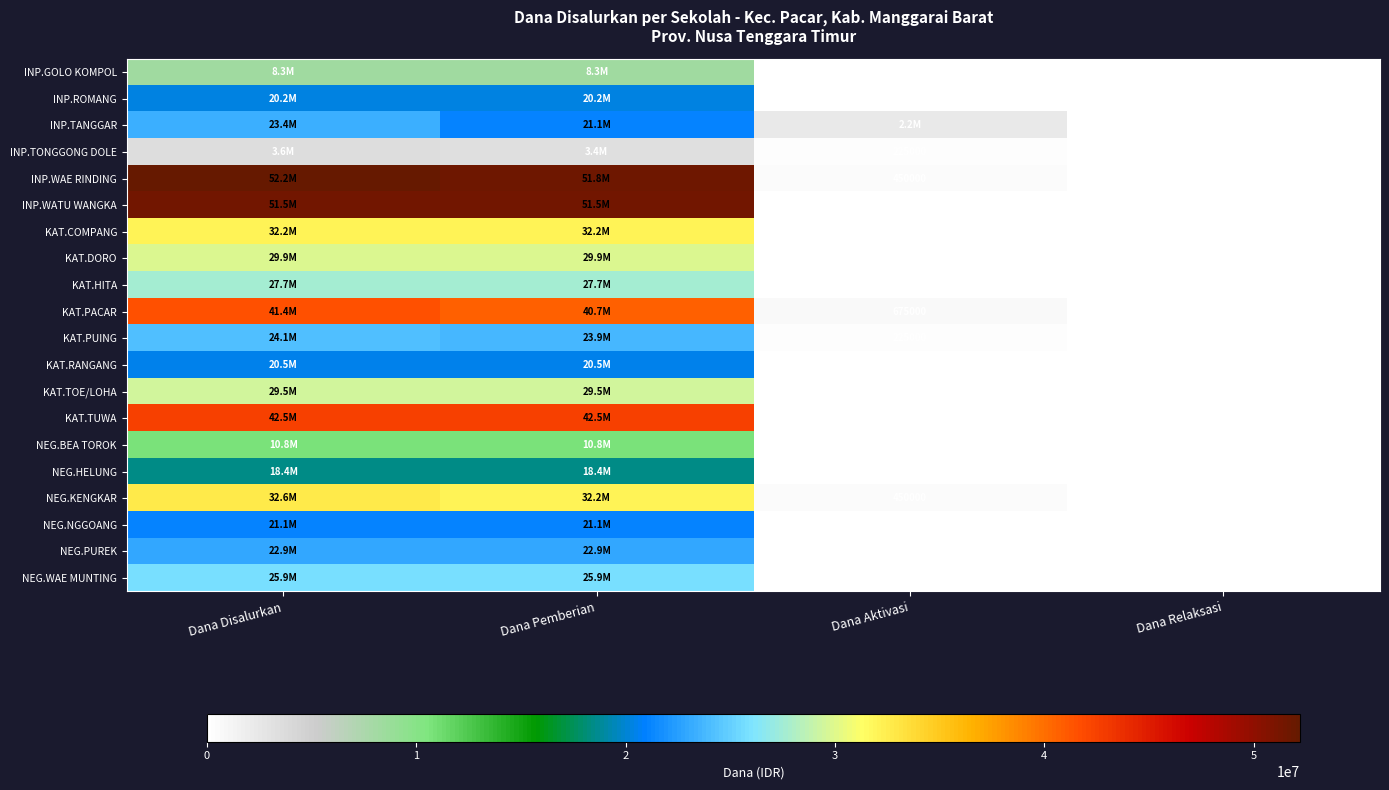

The value of INP.WAE RINDING at Dana Aktivasi is 778481. True or false?

False